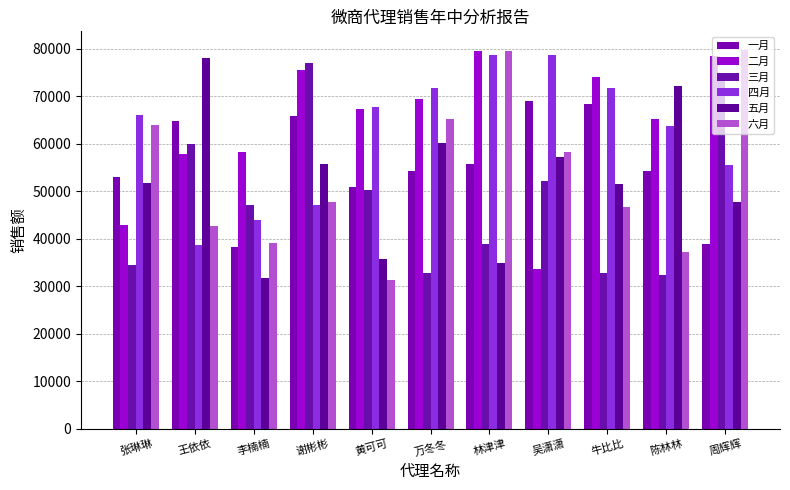

What is the total value across all series at 张琳琳?

312170